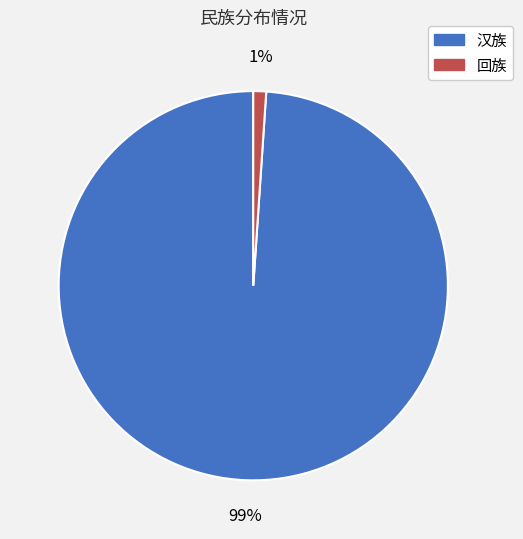

Which category has the biggest portion of the pie?

汉族